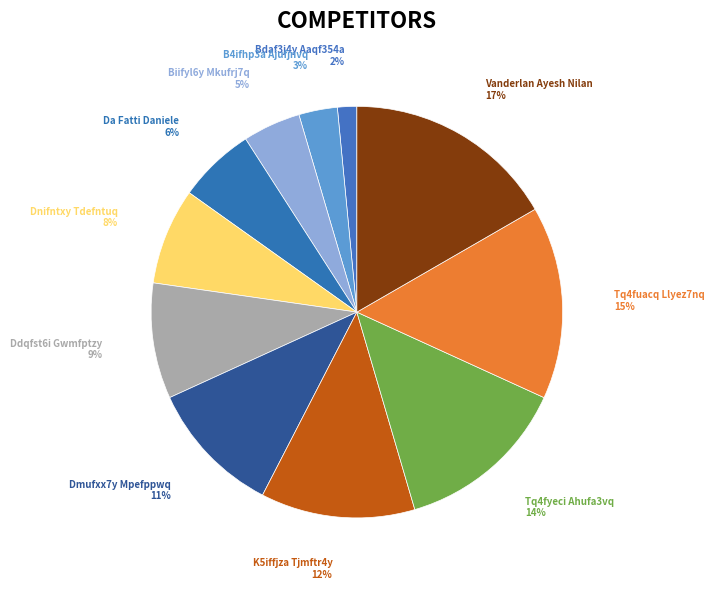

How many slices are in this pie chart?

11